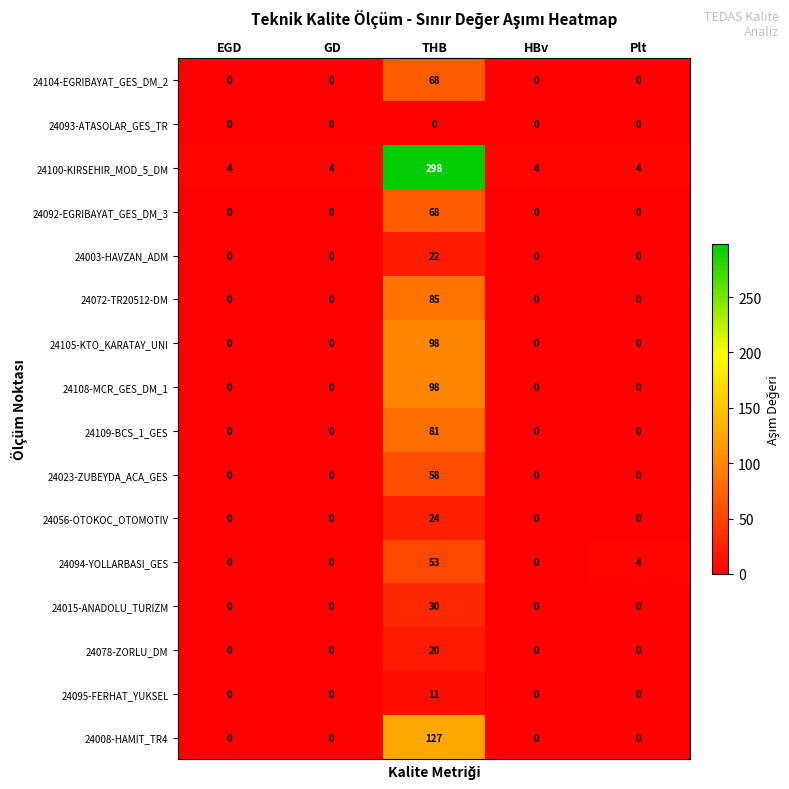

What is the average value of the 24109-BCS_1_GES series?

16